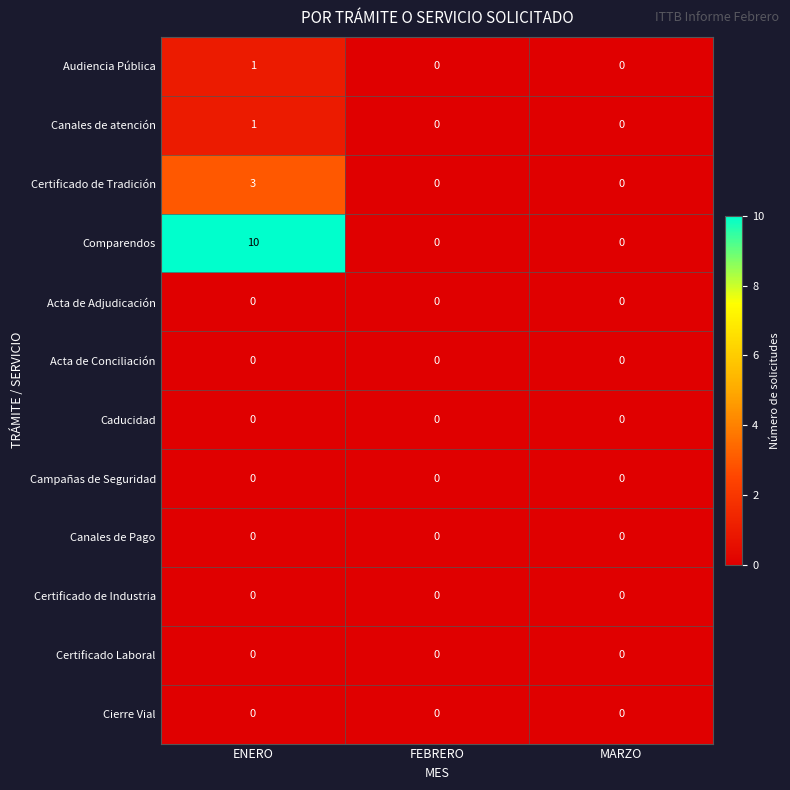

What is the total value across all series at ENERO?

15